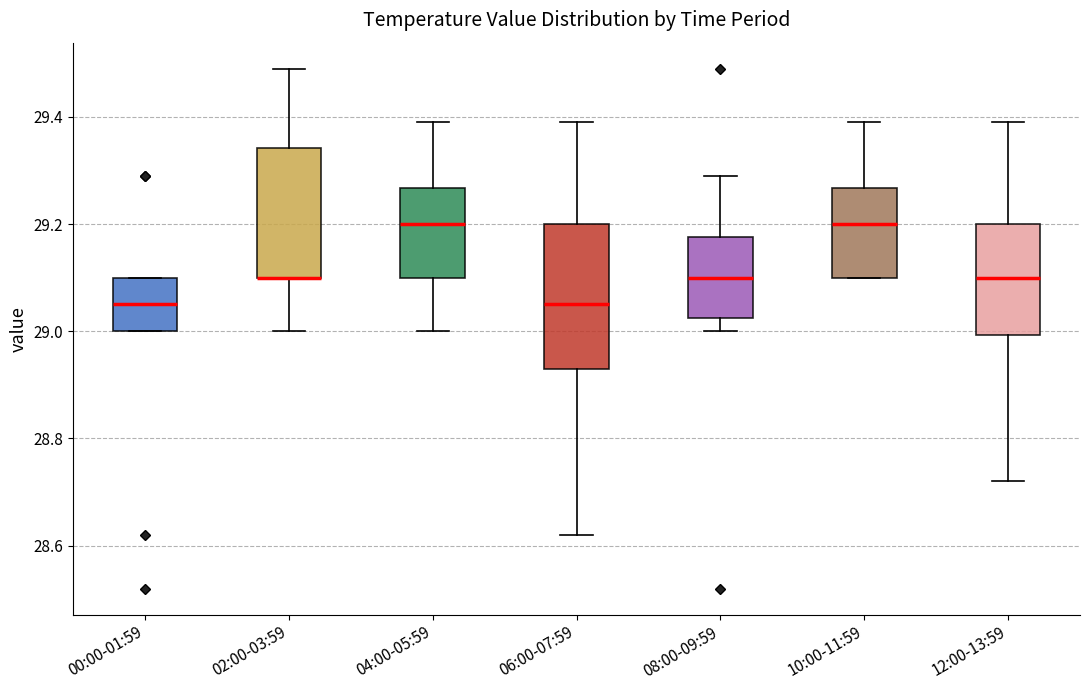

Where is the upper edge of the box for 08:00-09:59 on the y-axis? The values are not printed on the chart, so give them approximately, as read against the axis.

29.18